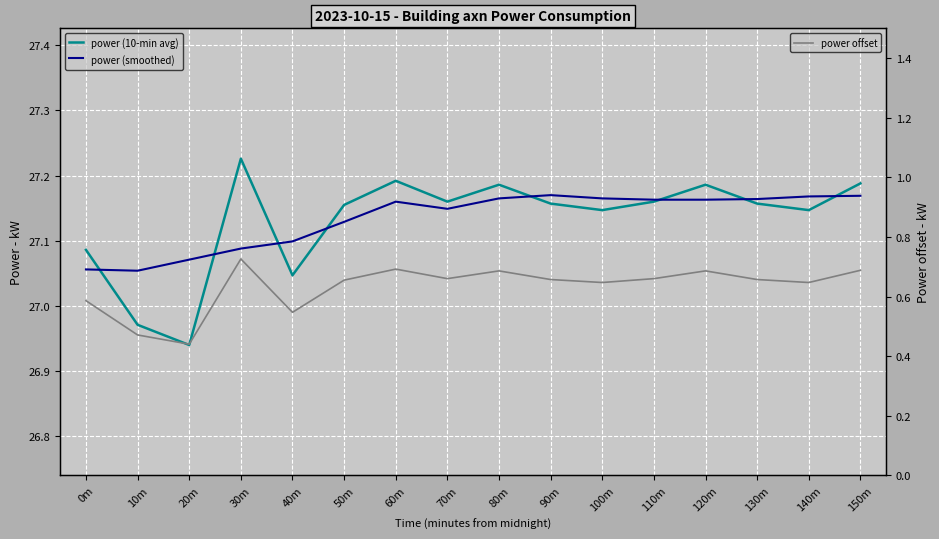

Which series has the largest total across all categories?

power (smoothed)